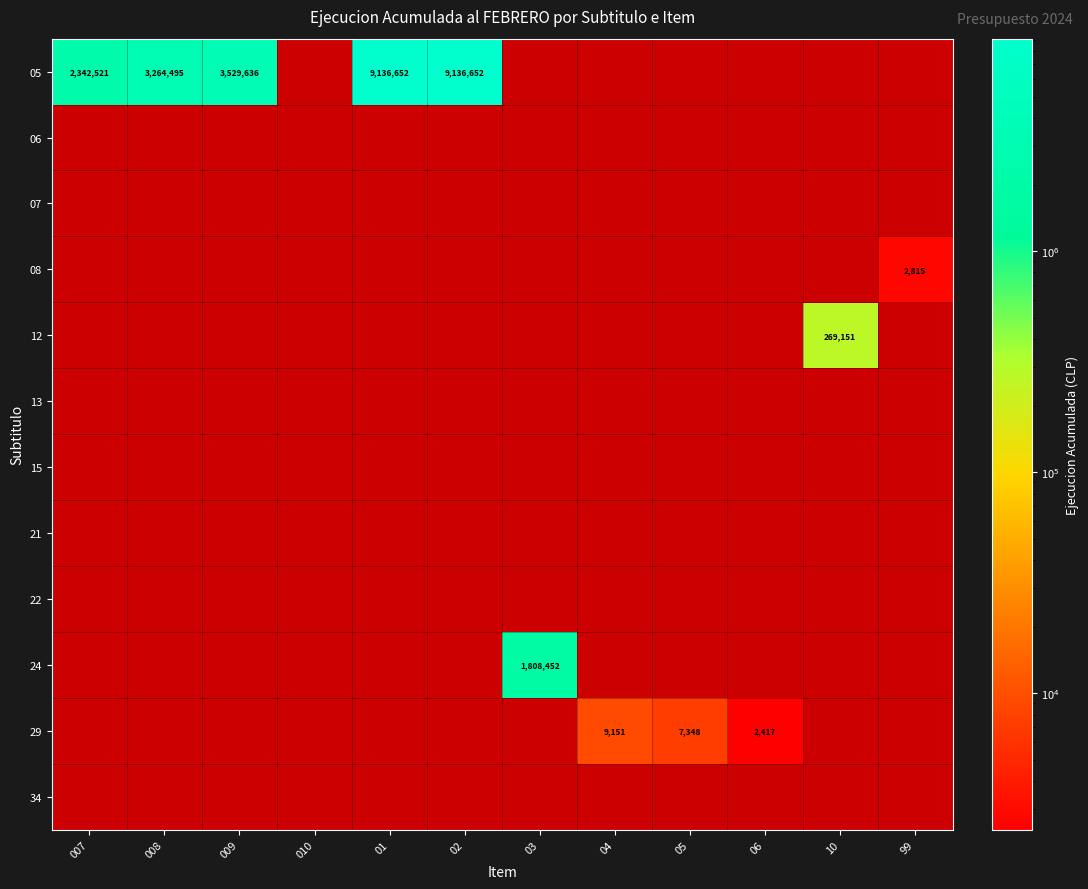

At which category does the chart reach its peak across all series?

01